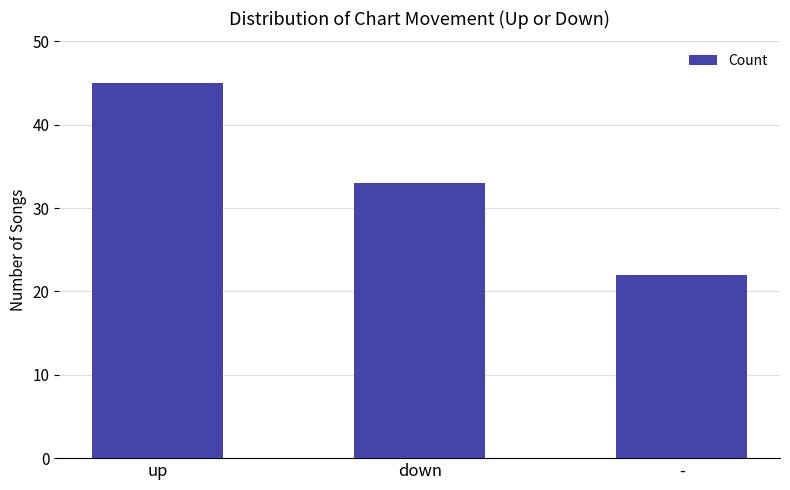

What is the difference between the maximum and minimum values?

23